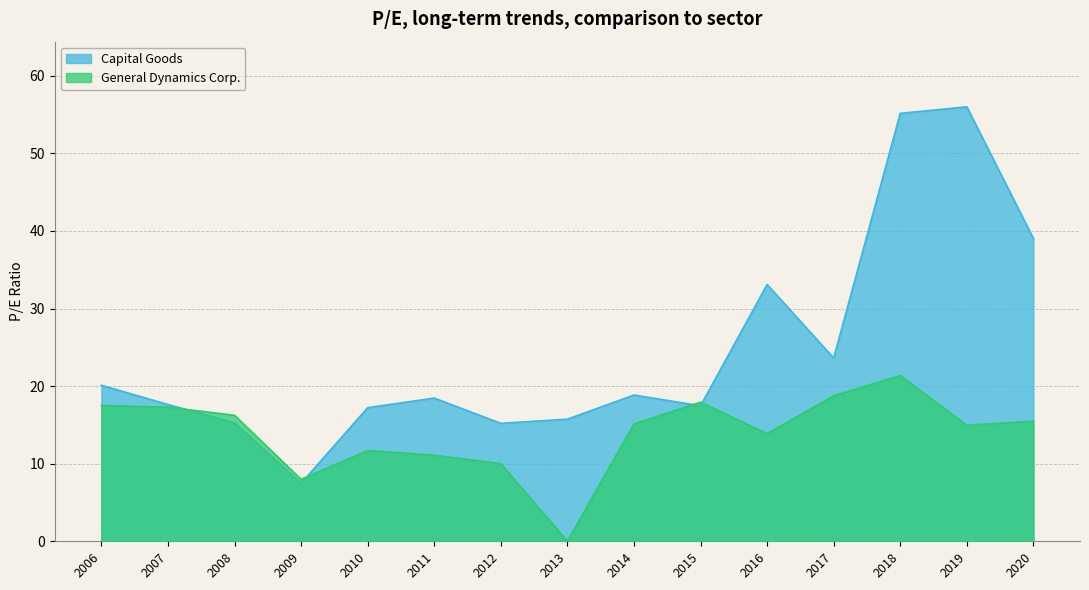

Between 2013 and 2019, which series saw the biggest shift?

Capital Goods